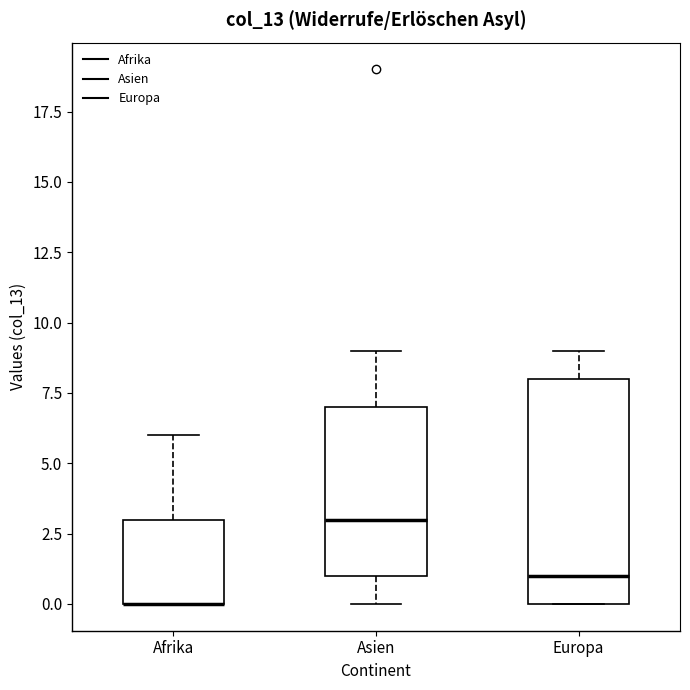

Reading left to right, transcribe this box plot: for each box, give where its median line is, the range the box spans, and where its two whiskers end, as read against the y-axis. The values are not printed on the chart, so give them approximately, as read against the axis.

Afrika: median 0 (drawn on the box's lower edge), box 0 to 3, whiskers 0 to 6
Asien: median 3, box 1 to 7, whiskers 0 to 9
Europa: median 1, box 0 to 8, whiskers 0 to 9